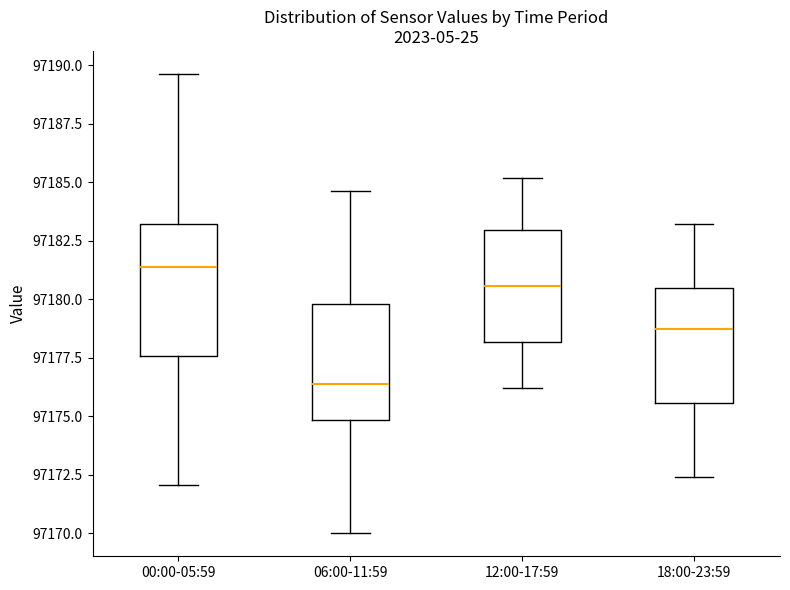

Which box has the highest median line?

00:00-05:59